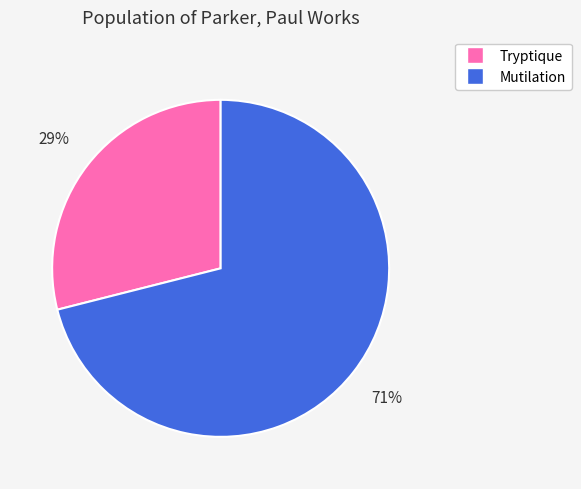

What percentage is the Mutilation slice, to the nearest percent?

71%